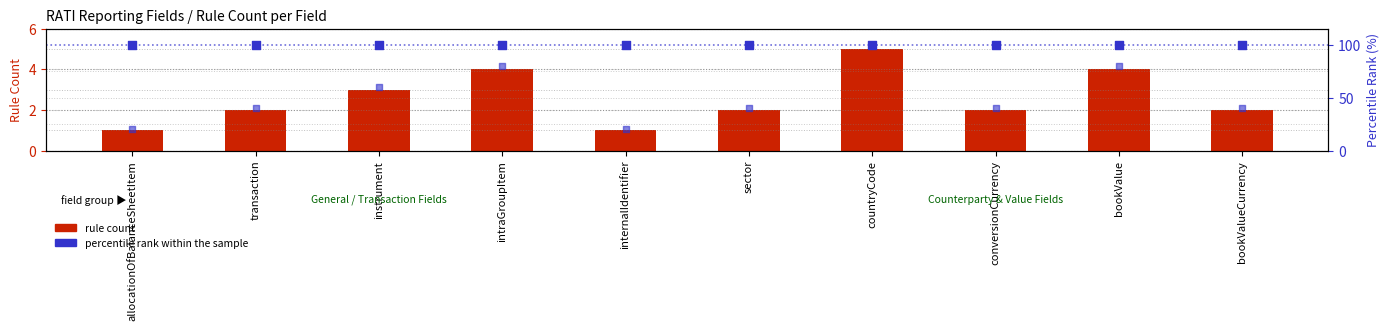

Which series reaches the minimum Y coordinate?

rule count